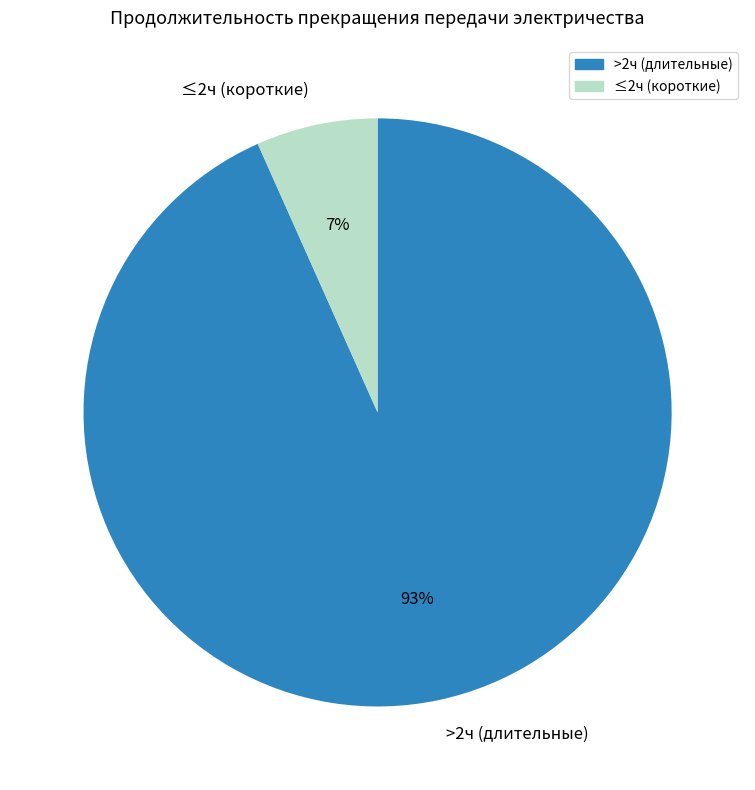

Which has a higher value, >2ч (длительные) or ≤2ч (короткие)?

>2ч (длительные)